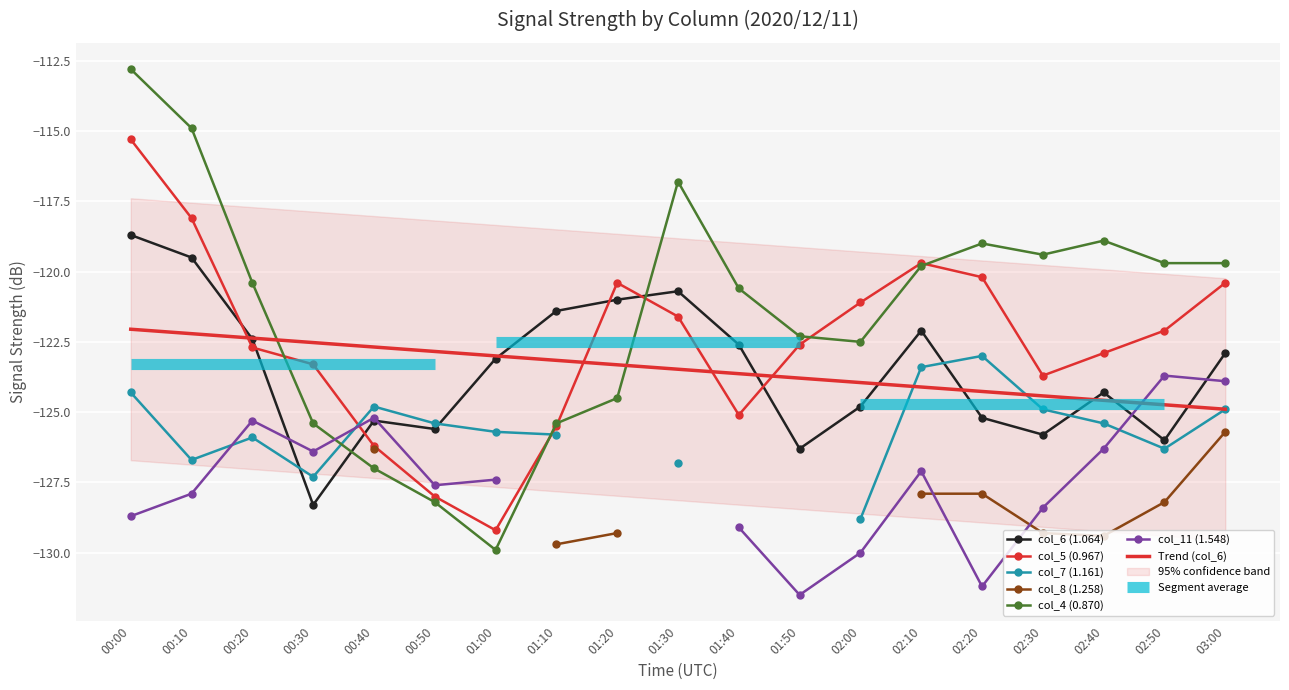

How many intersections are there between col_4 (0.870) and col_6 (1.064)?

2